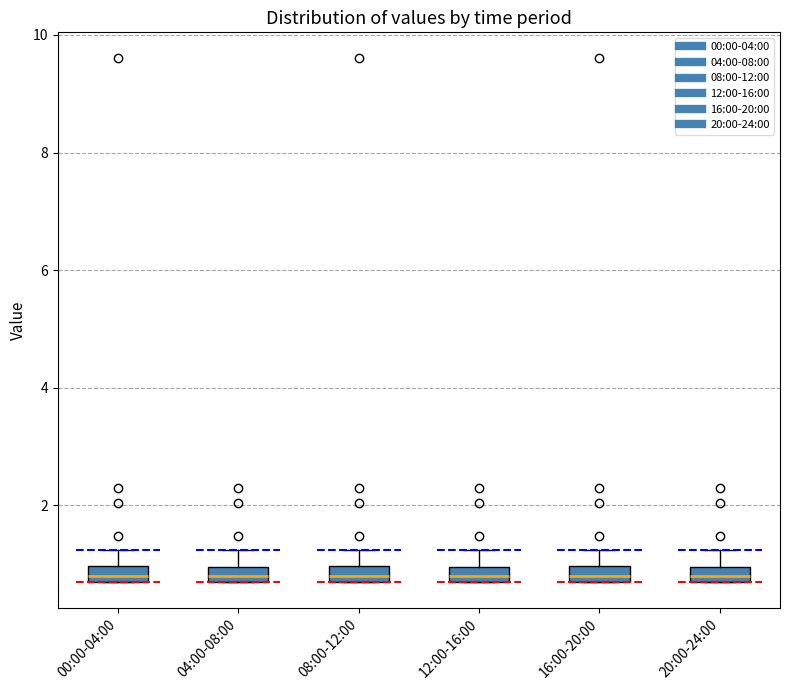

Where is the upper edge of the box for 20:00-24:00 on the y-axis? The values are not printed on the chart, so give them approximately, as read against the axis.

1.0